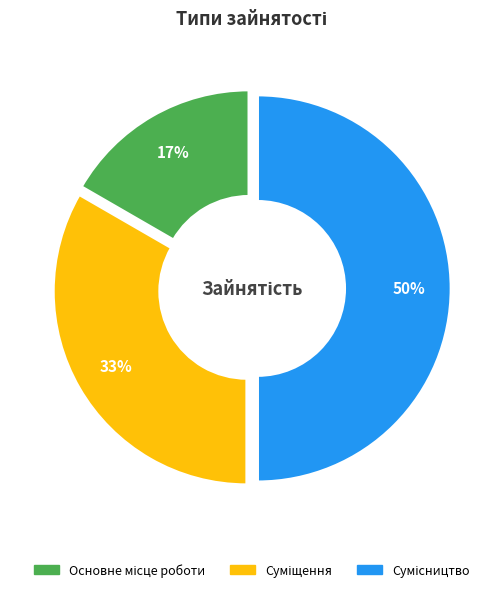

Count the number of slices in the pie.

3